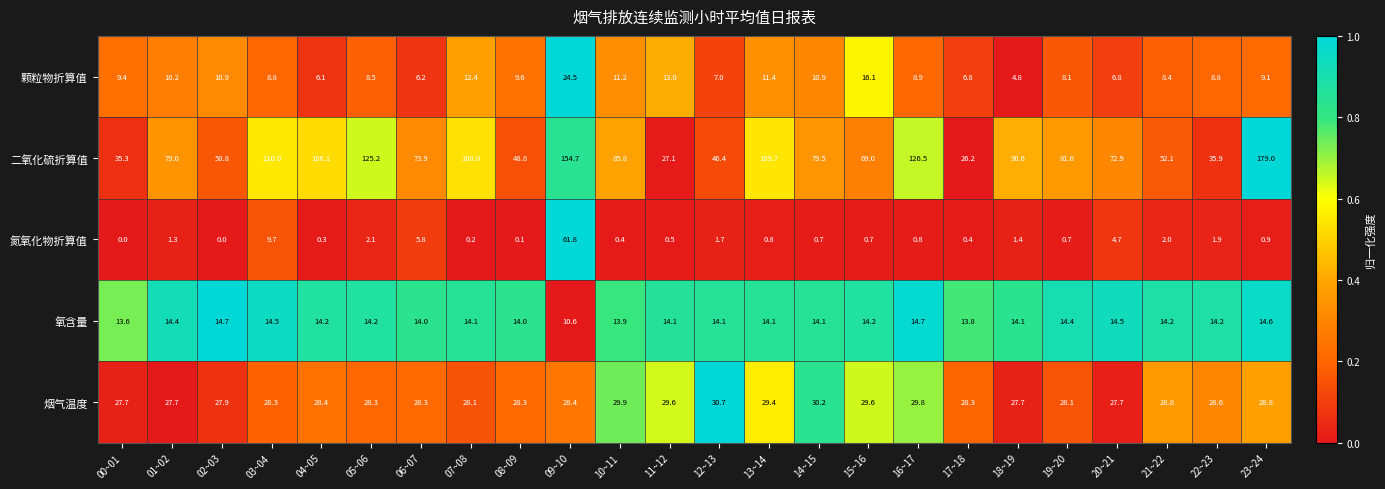

What is the difference between the 颗粒物折算值 values at 07~08 and 13~14?

1.0